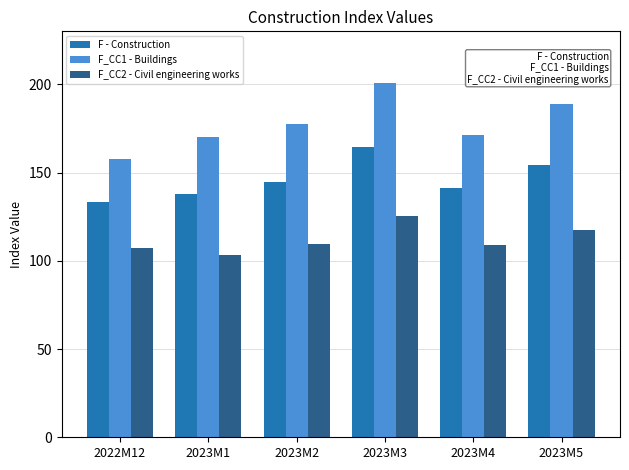

Where is F_CC1 - Buildings nearest to the value 179?

2023M2